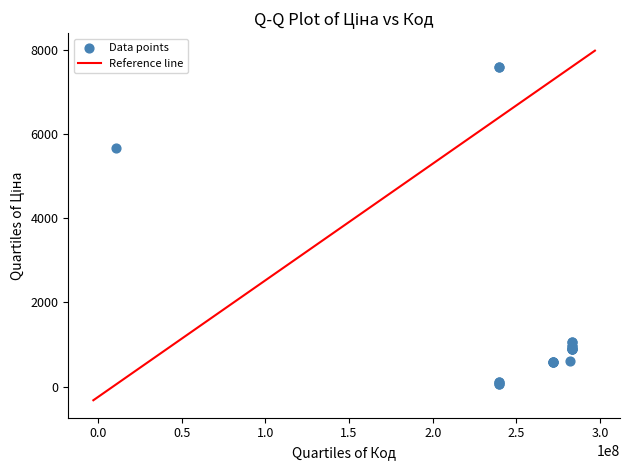

What Y value in the scatter plot is closest to 3826?

5673.8